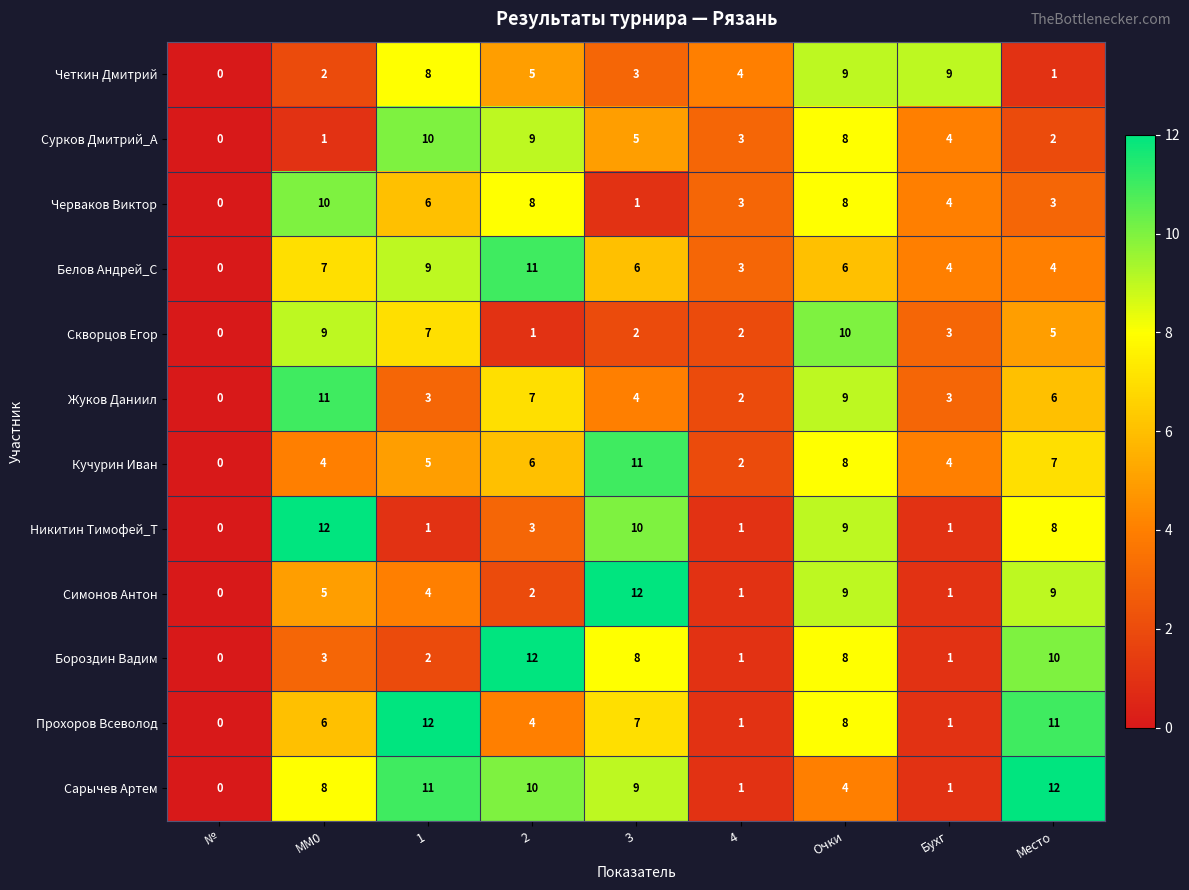

Which series has the largest total across all categories?

Сарычев Артем